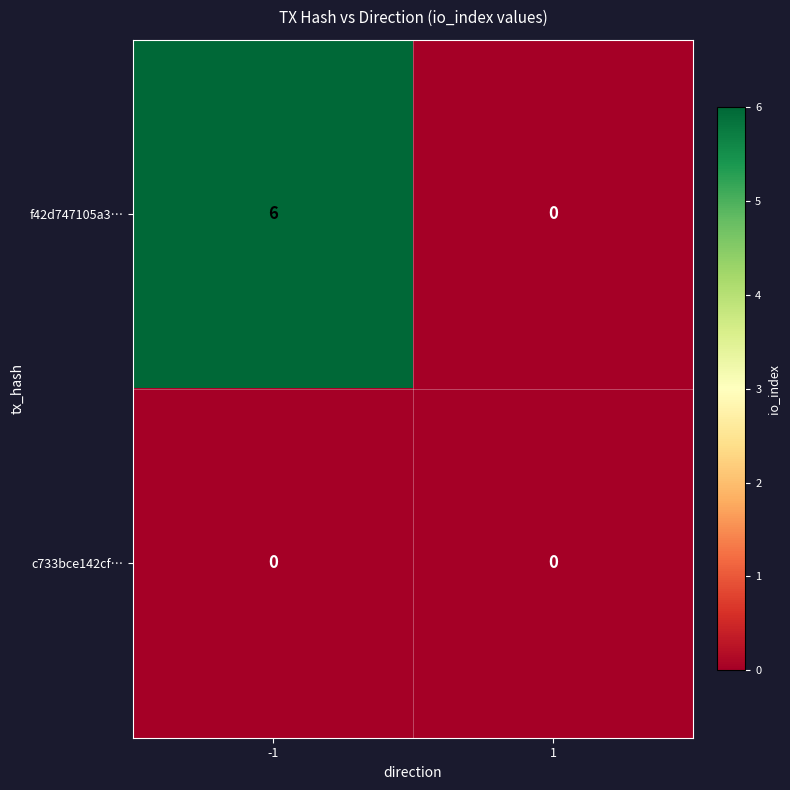

What is the difference between the maximum and minimum values in the f42d747105a3… series?

6